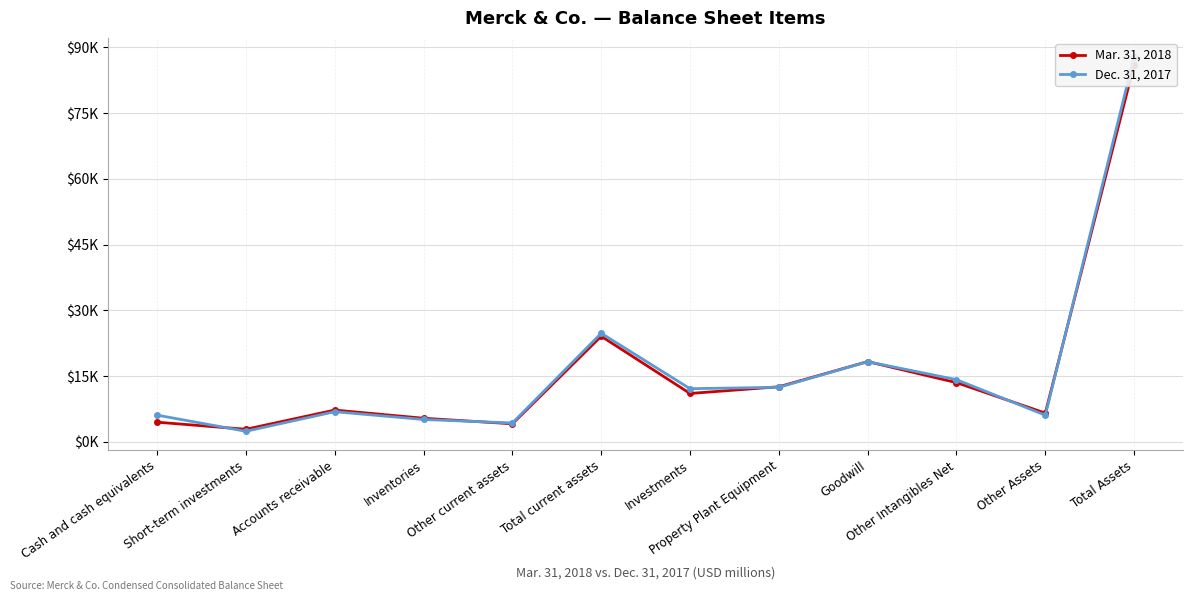

How many lines are shown in the chart?

2